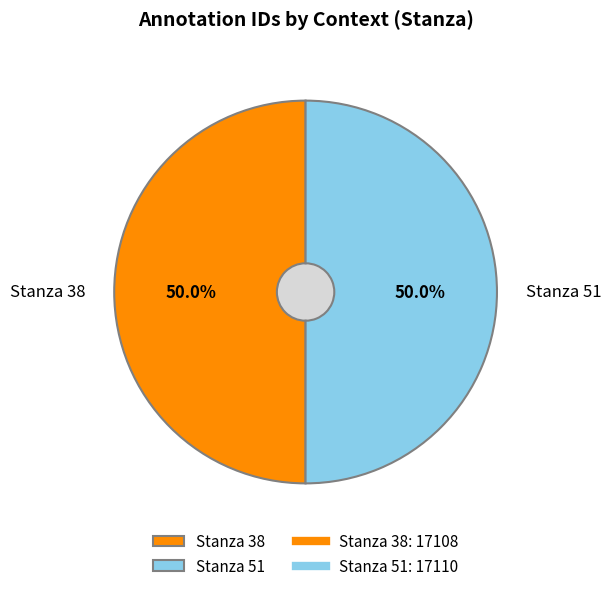

Which slice is the largest?

Stanza 51